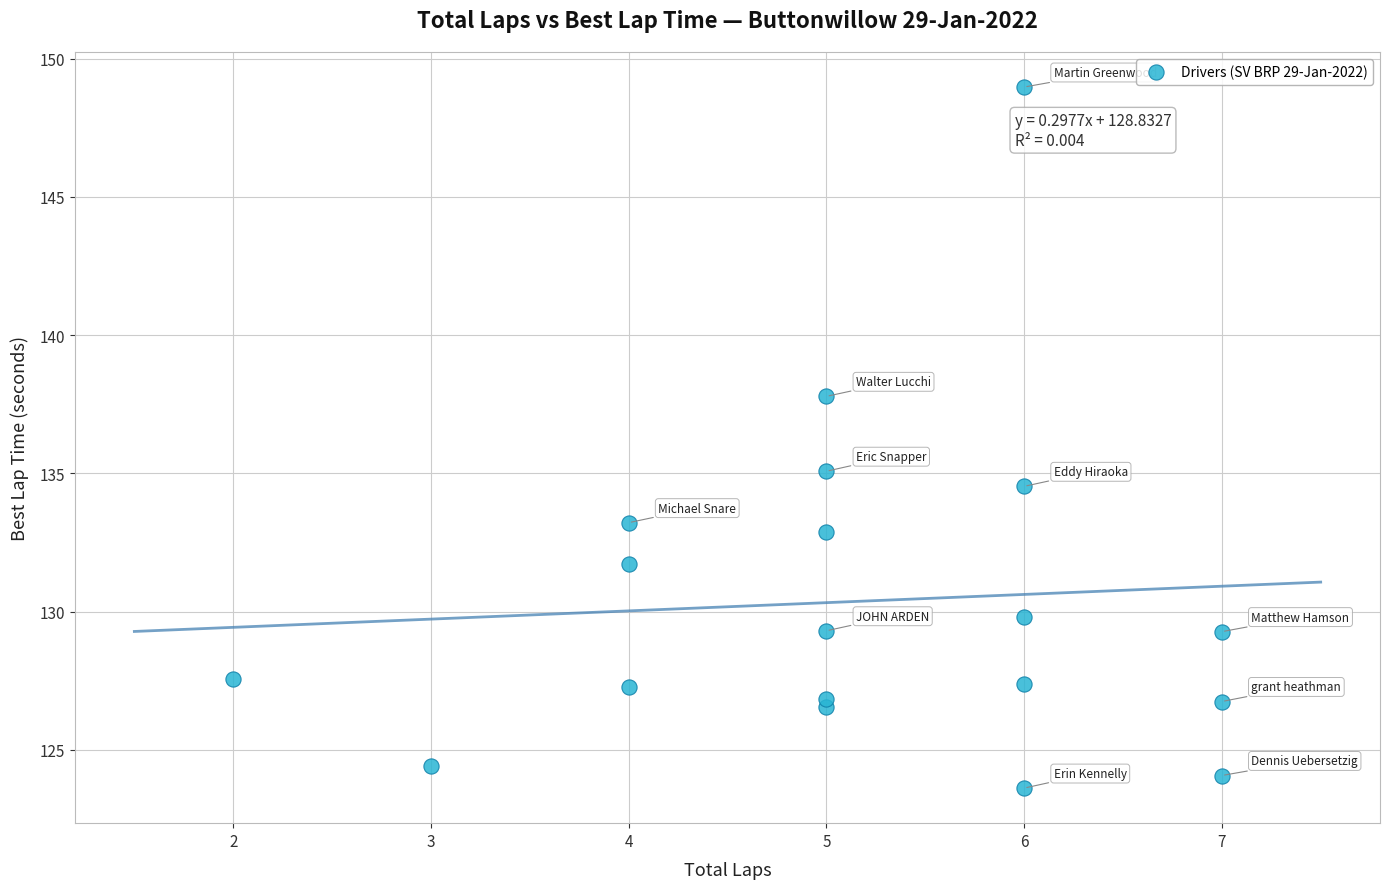

What Y value in the scatter plot is closest to 136?

135.1